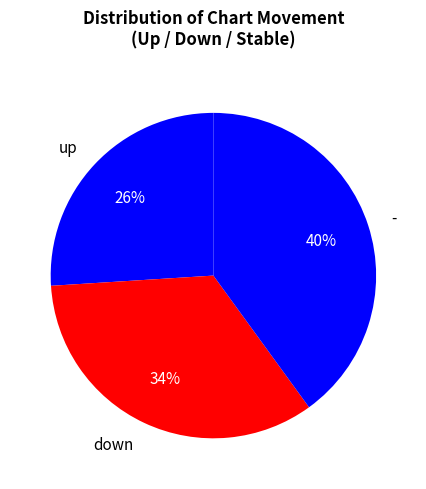

To the nearest percent, what is the combined percentage of up and down?

60%